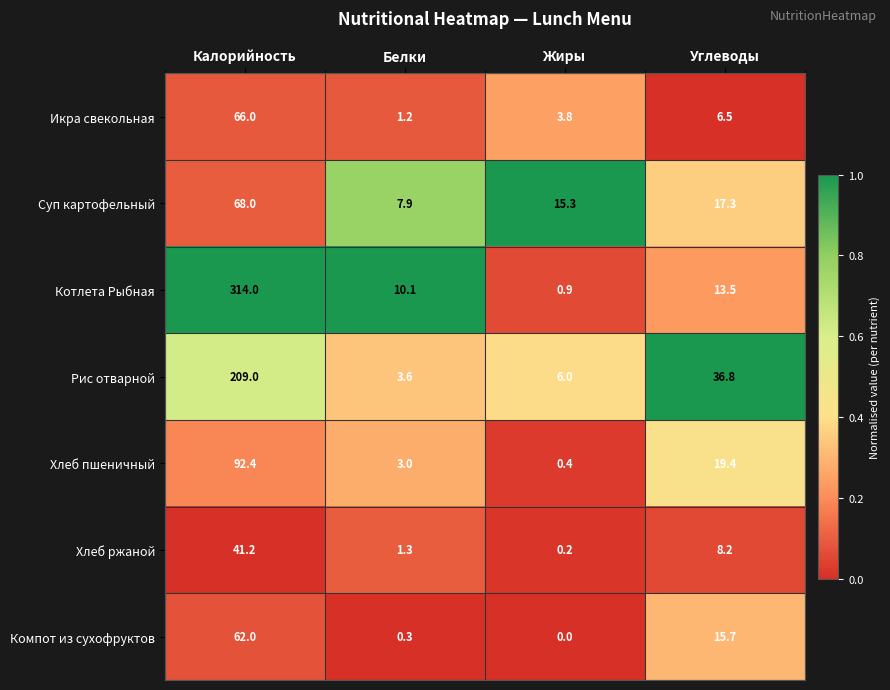

What is the sum of all Икра свекольная values?

77.5